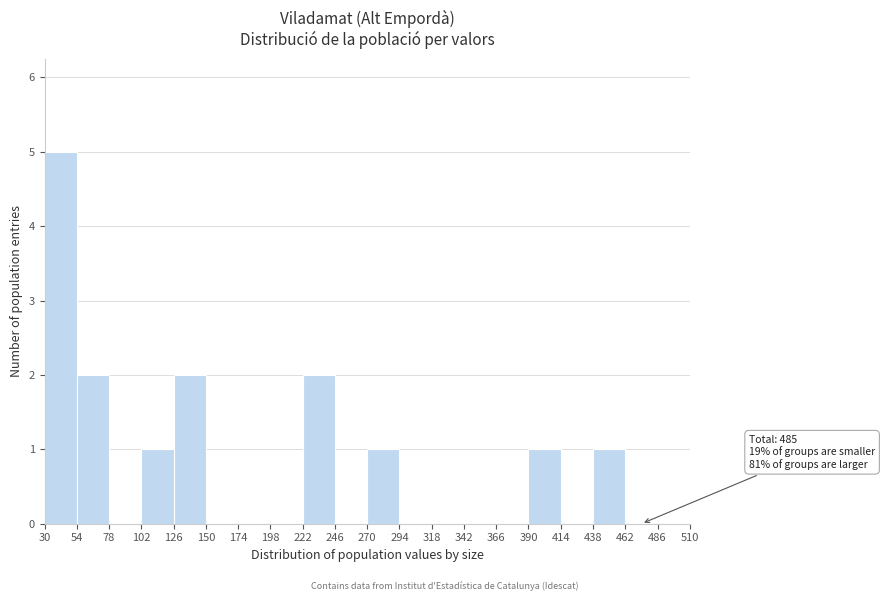

Over which range of the x-axis is the bar tallest?

30 to 54